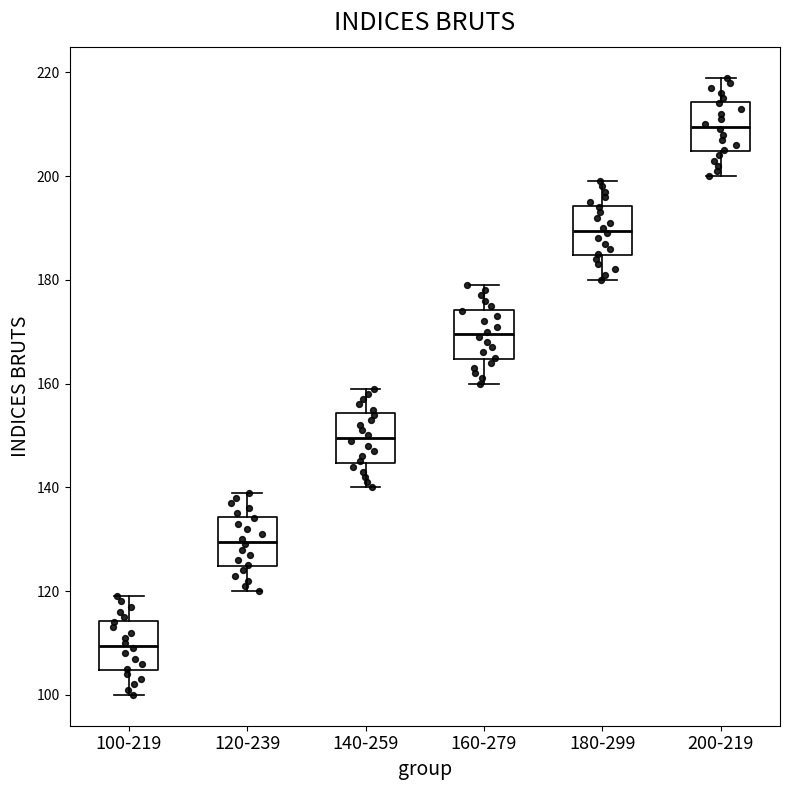

Reading left to right, transcribe this box plot: for each box, give where its median line is, the range the box spans, and where its two whiskers end, as read against the y-axis. The values are not printed on the chart, so give them approximately, as read against the axis.

100-219: median 110, box 104 to 114, whiskers 100 to 120
120-239: median 130, box 124 to 134, whiskers 120 to 140
140-259: median 150, box 144 to 154, whiskers 140 to 160
160-279: median 170, box 164 to 174, whiskers 160 to 180
180-299: median 190, box 184 to 194, whiskers 180 to 200
200-219: median 210, box 204 to 214, whiskers 200 to 220